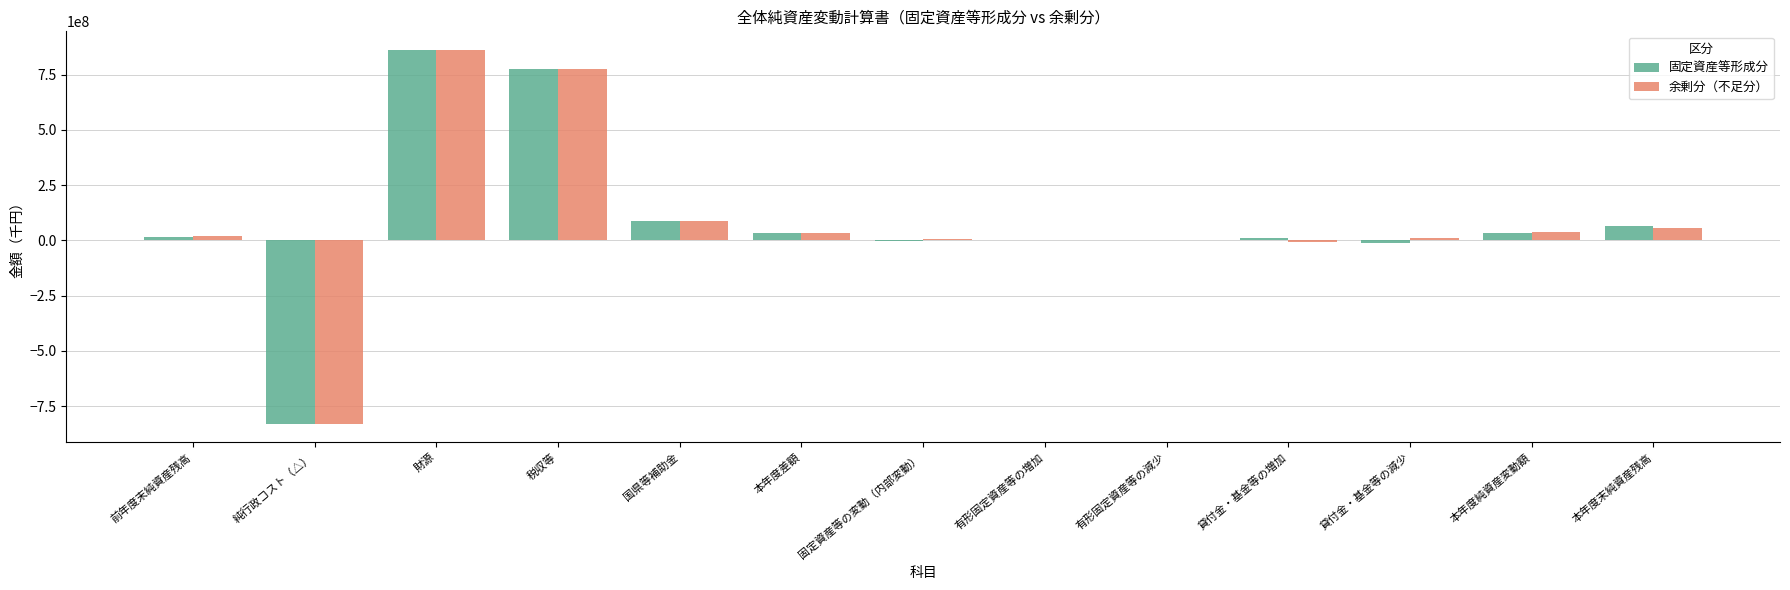

Are the bars horizontal?

No